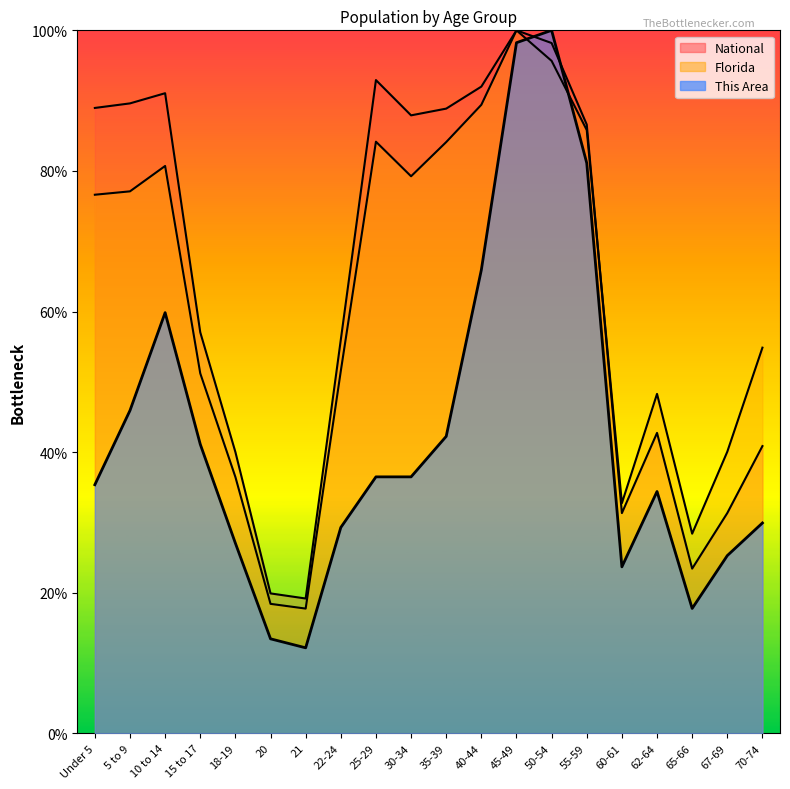

What position from the left is 55-59?

15